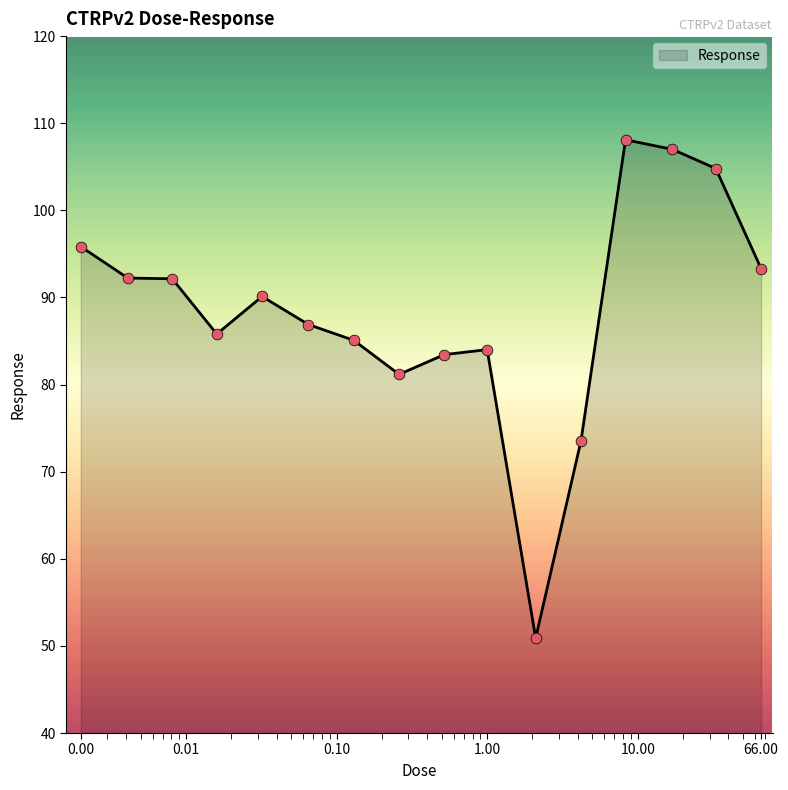

What is the greatest value displayed?

108.1